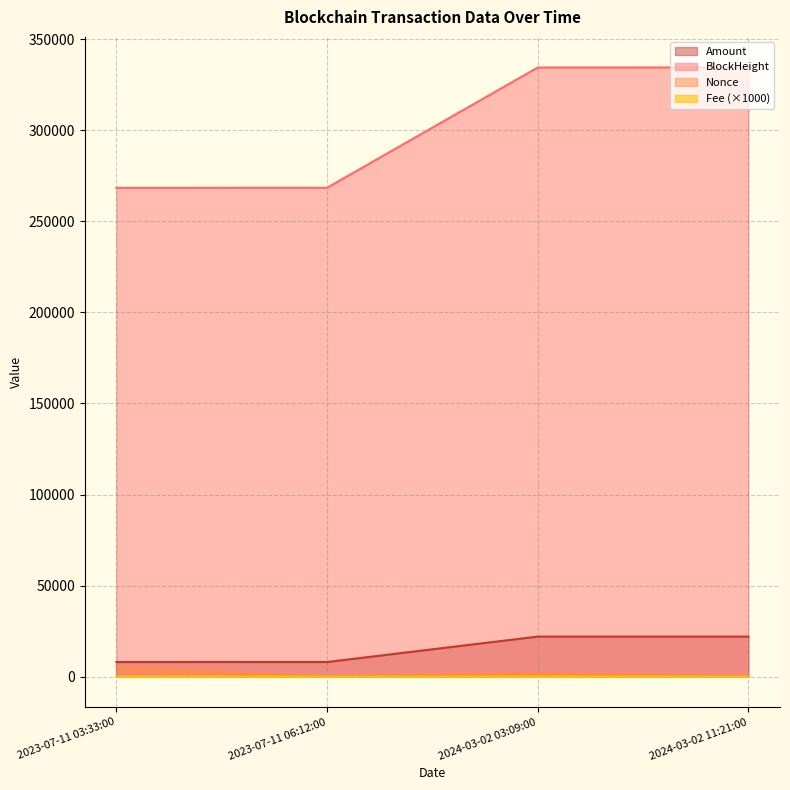

The BlockHeight series shows 120764.2 at 2023-07-11 03:33:00. True or false?

False